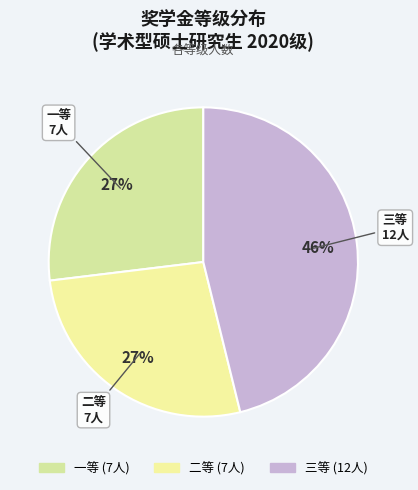

To the nearest percent, what is the combined percentage of 一等 and 二等?

54%